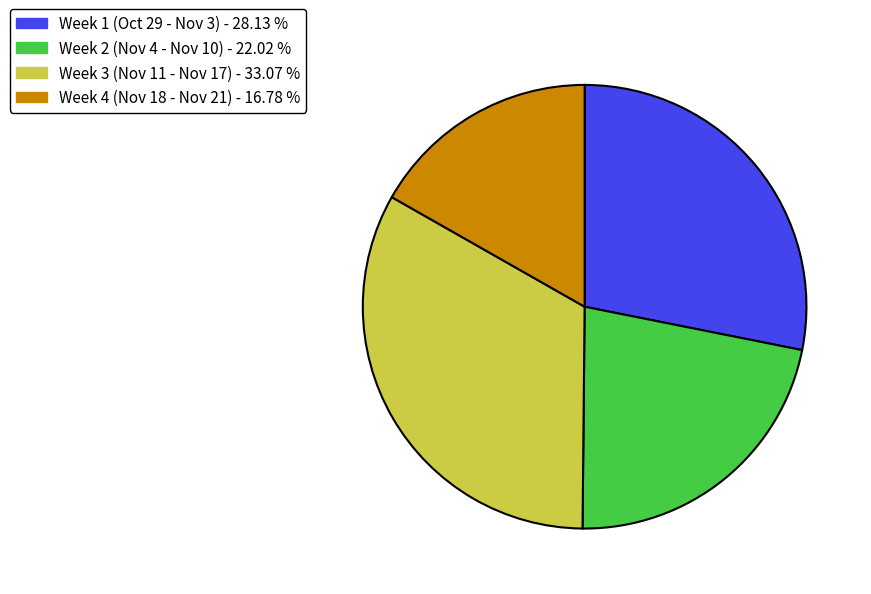

Is there a majority slice in this chart?

No